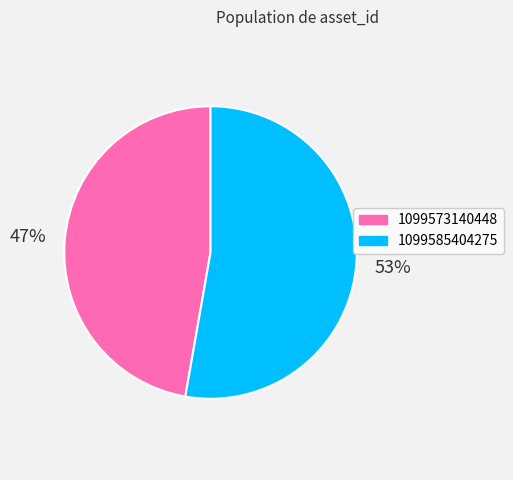

The 1099585404275 slice represents 59% of the pie. True or false?

False